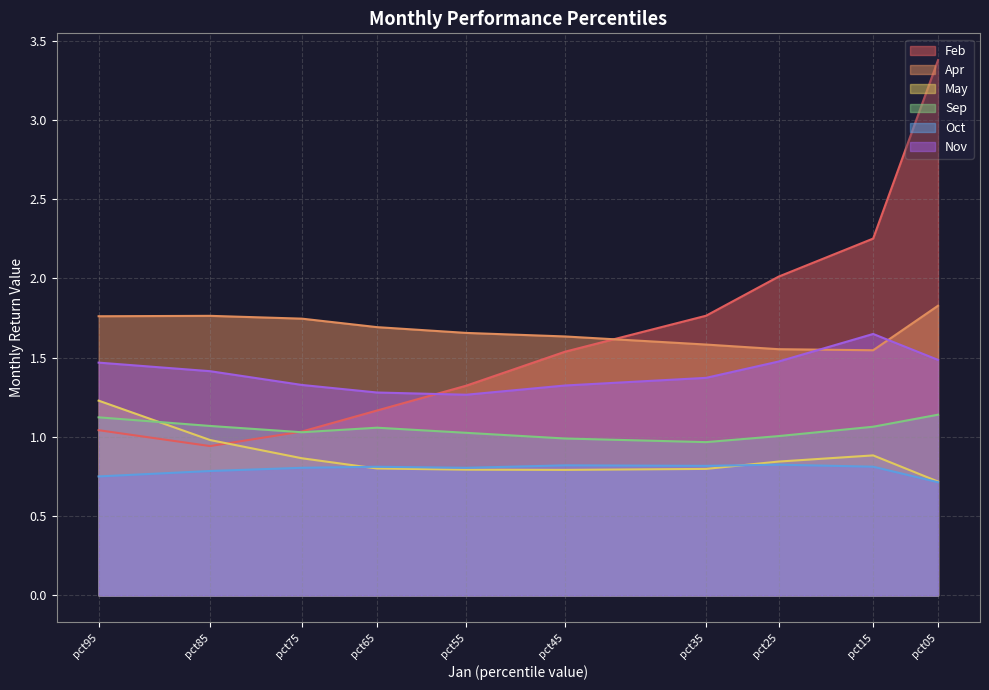

What is the spread (max minus min) of values at pct35?

1.0